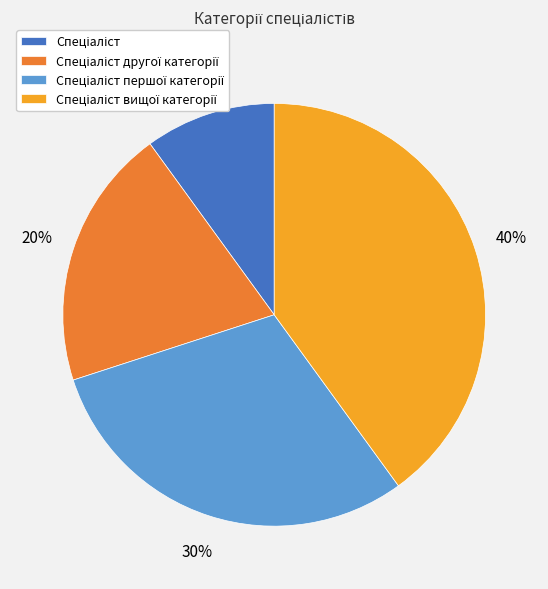

Is there any slice that represents more than half of the pie?

No